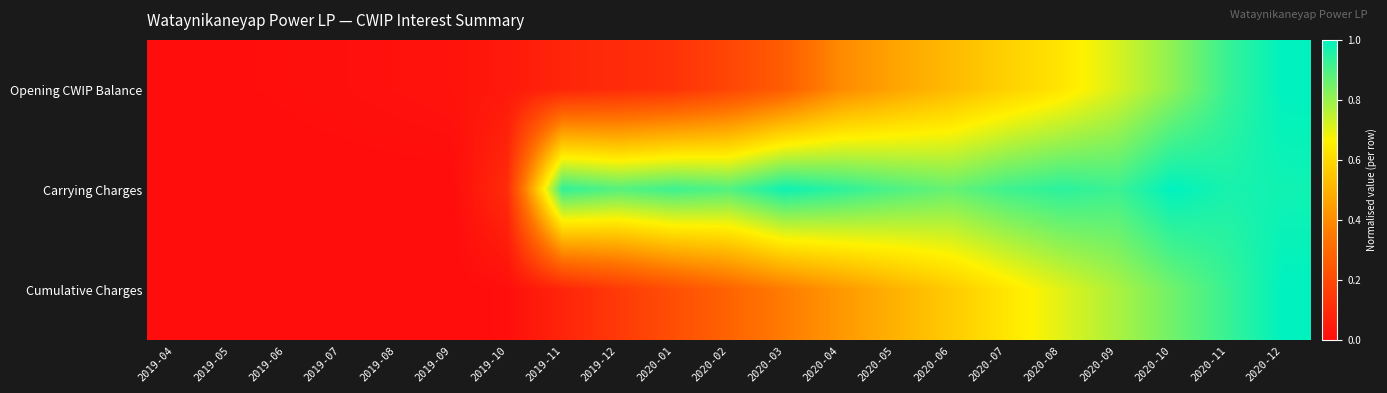

At which category is the sum across all series the highest?

2020-12